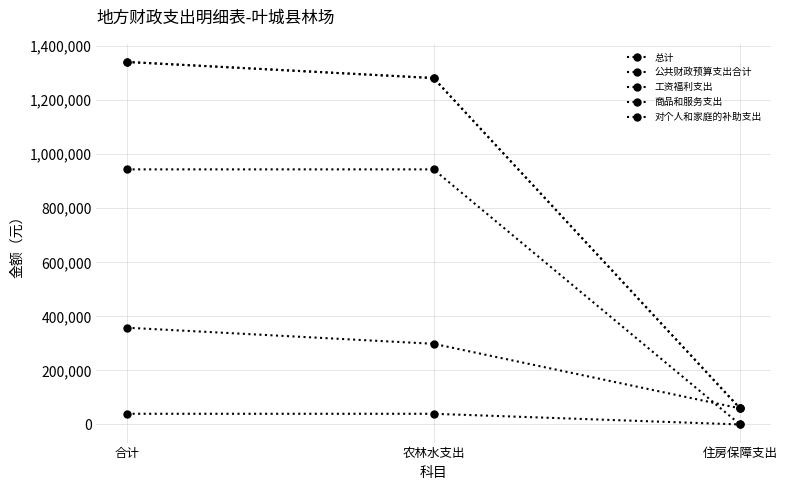

Reading right to left, transcribe all the data shown in this chart.

总计: 59512.7	1282071.3	1341583.9
公共财政预算支出合计: 59512.7	1282071.3	1341583.9
工资福利支出: 0.0	944052.1	944052.1
商品和服务支出: 0.0	39500.0	39500.0
对个人和家庭的补助支出: 59512.7	298519.2	358031.9